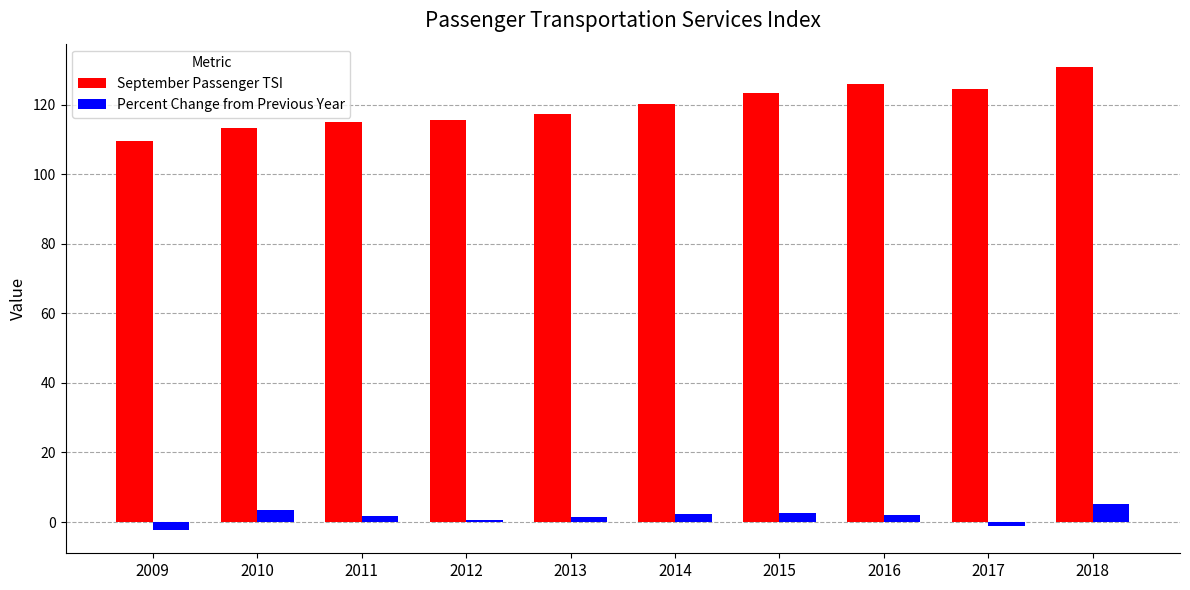

Which series has the largest total across all categories?

September Passenger TSI